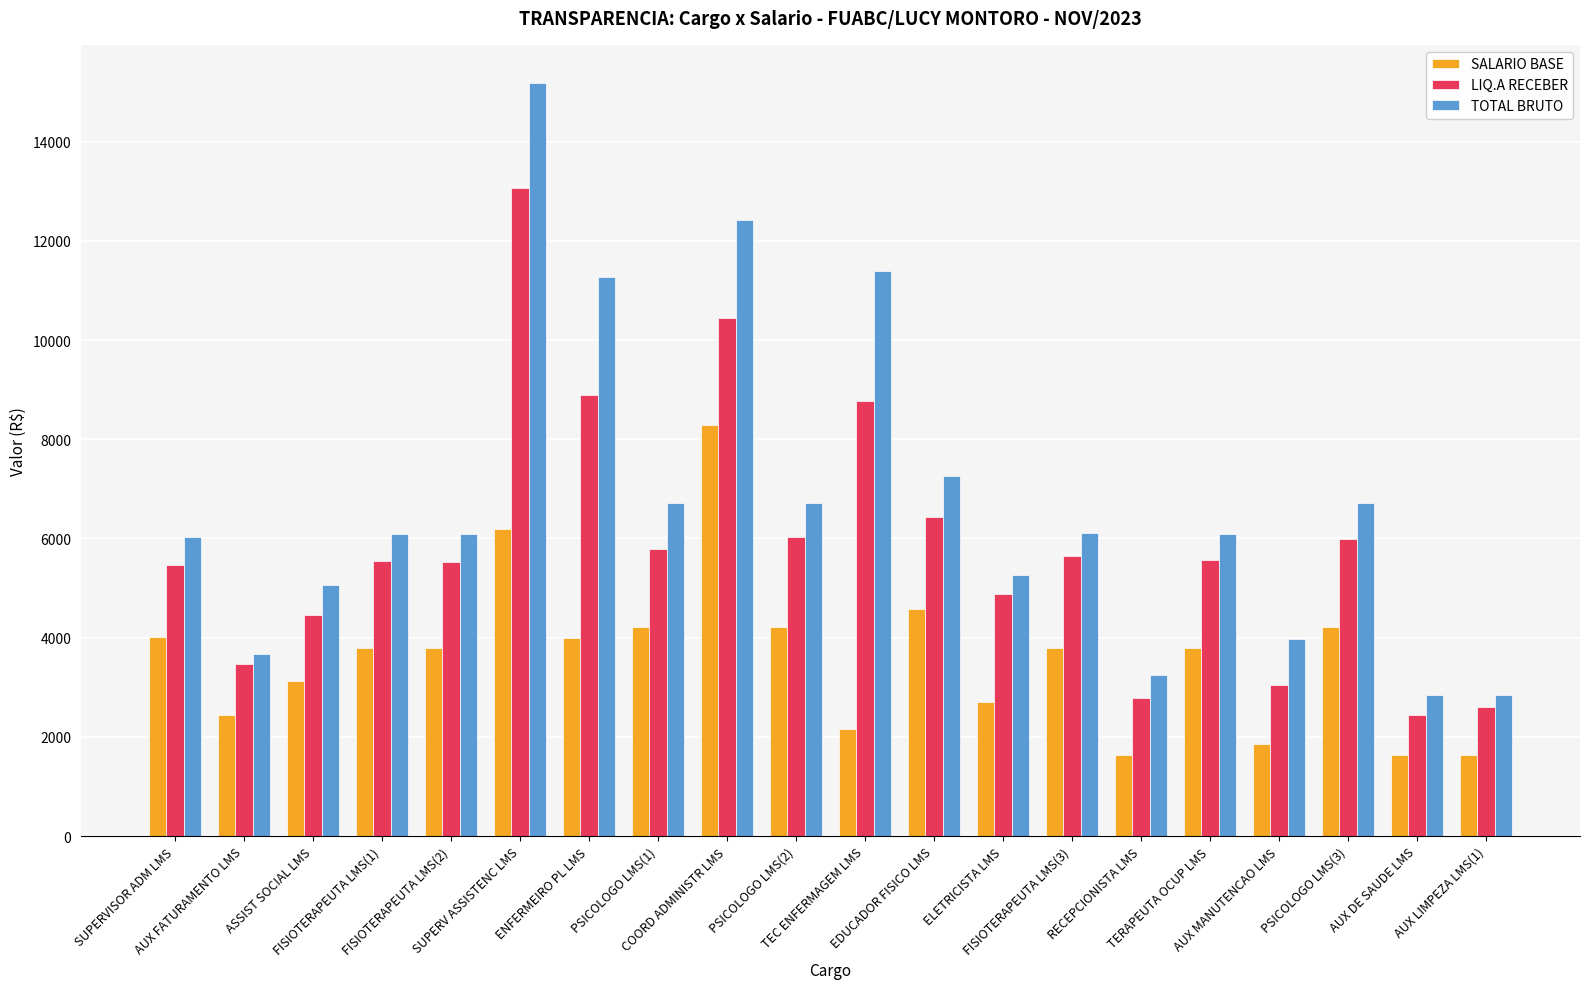

What is the total value across all series at SUPERVISOR ADM LMS?

15510.5